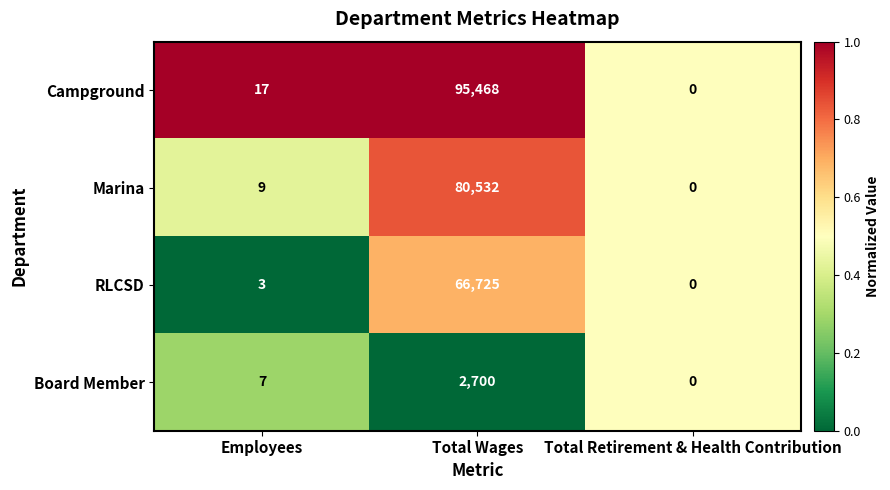

The RLCSD series shows 66725 at Total Wages. True or false?

True